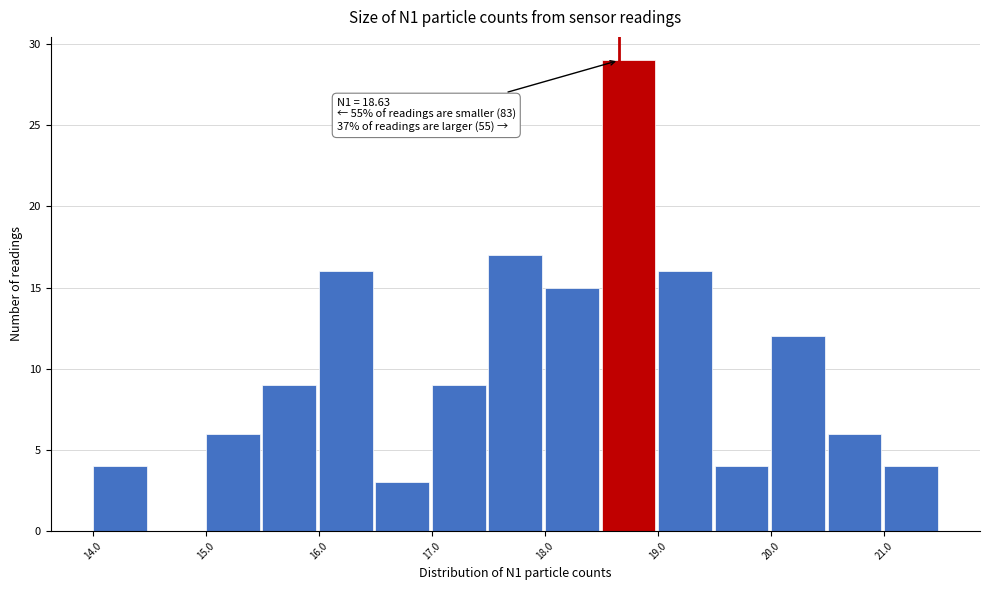

Around what value on the x-axis is the tallest bar? Give the approximate position of its centre, as read against the axis.

18.8